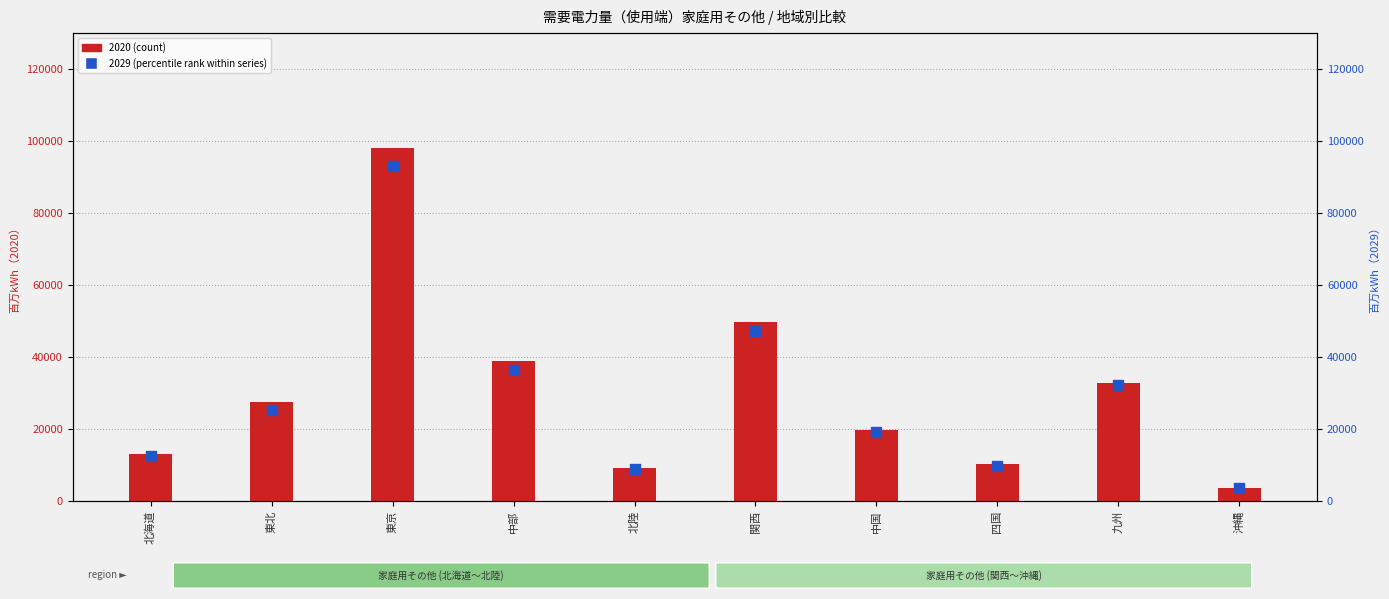

Which series contains the lowest Y value?

2020